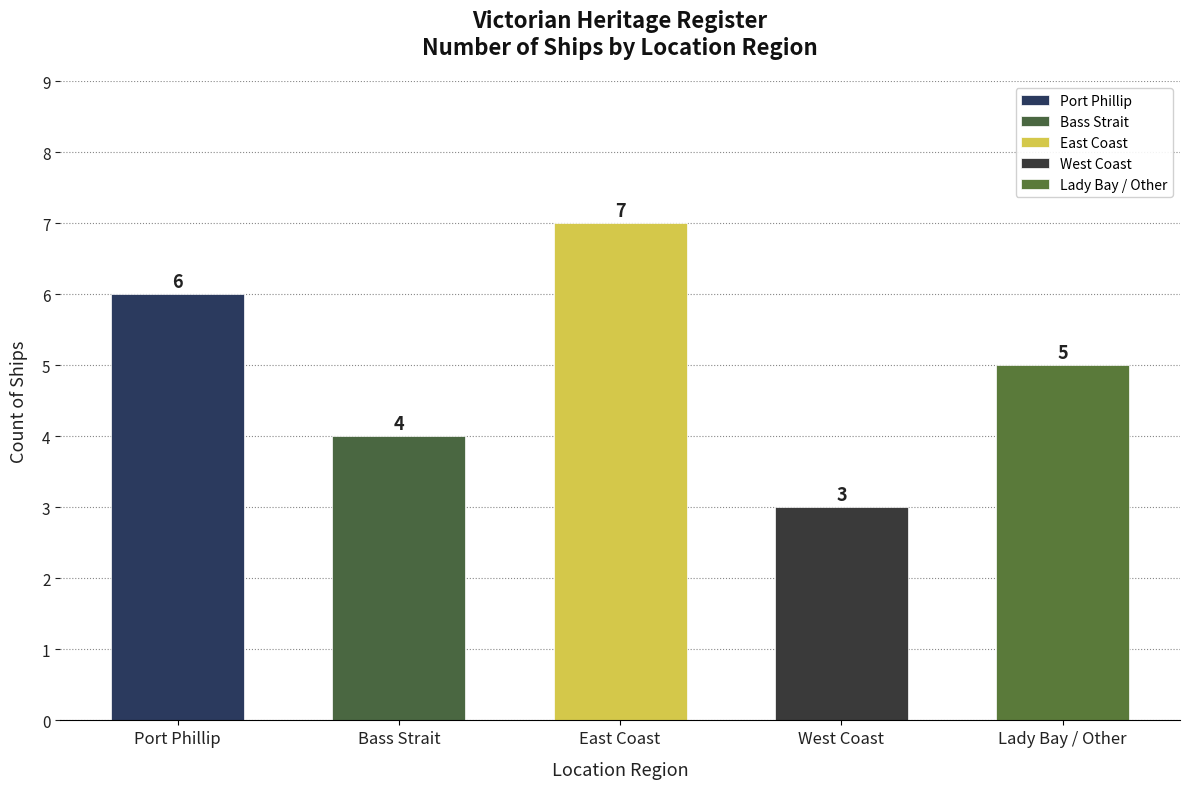

At which label does the data first exceed 5?

Port Phillip